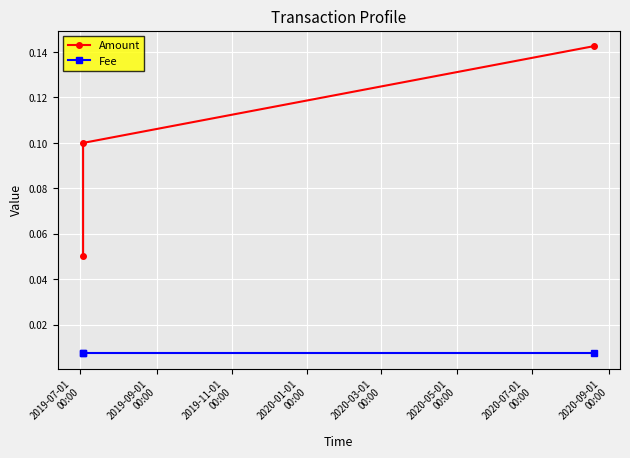

List the series in order of their overall mean, lowest first.

Fee, Amount